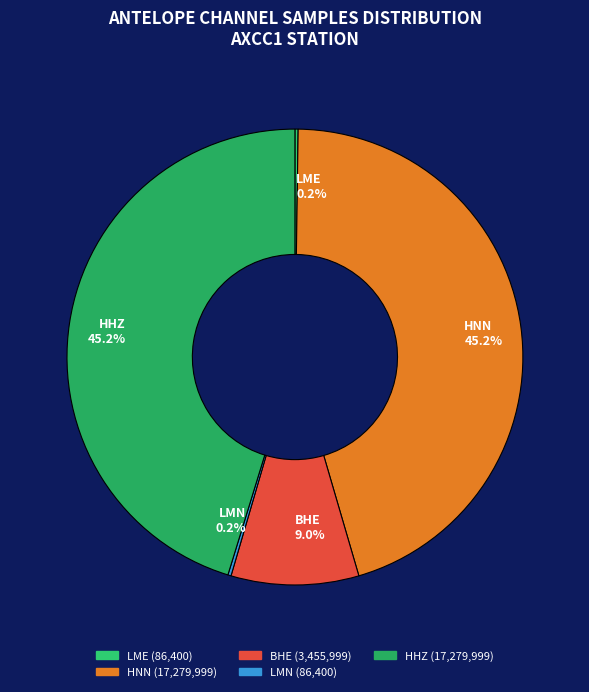

Which has a higher value, HHZ or BHE?

HHZ